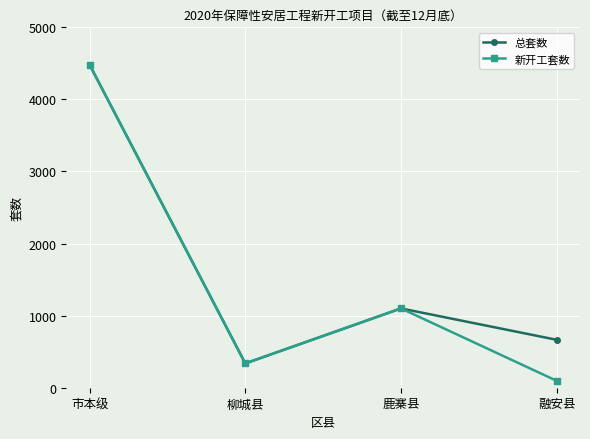

At which label does 总套数 first exceed 1100?

市本级